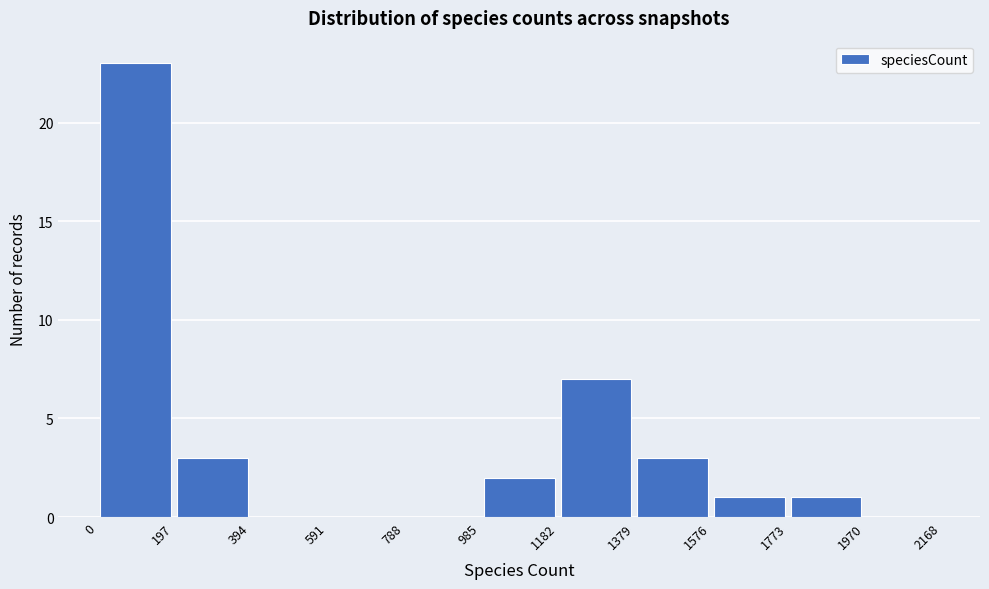

Reading left to right, transcribe this chart: for each bar, give the range it covers on the x-axis and its height. The values are not printed on the chart, so give them approximately, as read against the axis.

0 to 197: 23
197 to 394: 3
394 to 591: 0
591 to 788: 0
788 to 985: 0
985 to 1182: 2
1182 to 1379: 7
1379 to 1576: 3
1576 to 1773: 1
1773 to 1970: 1
1970 to 2168: 0